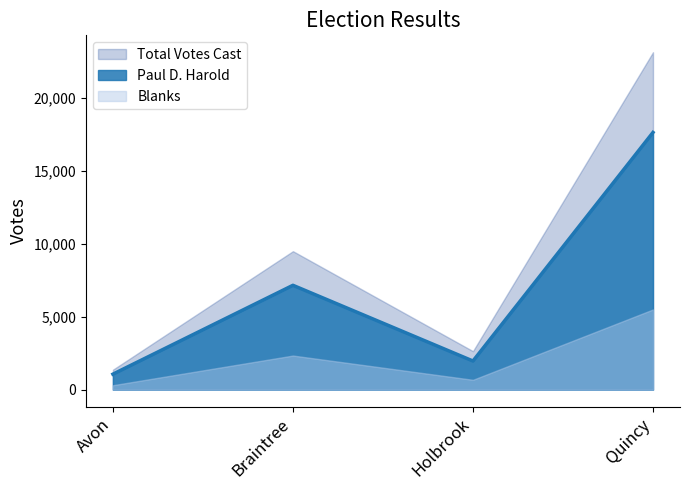

What are all the series names shown in the legend?

Total Votes Cast, Paul D. Harold, Blanks